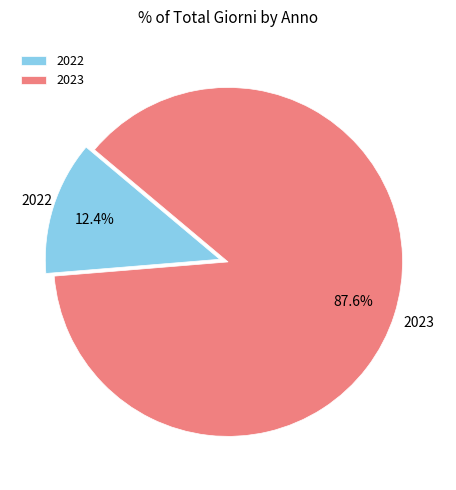

True or false: 2023 accounts for 88% of the total.

True